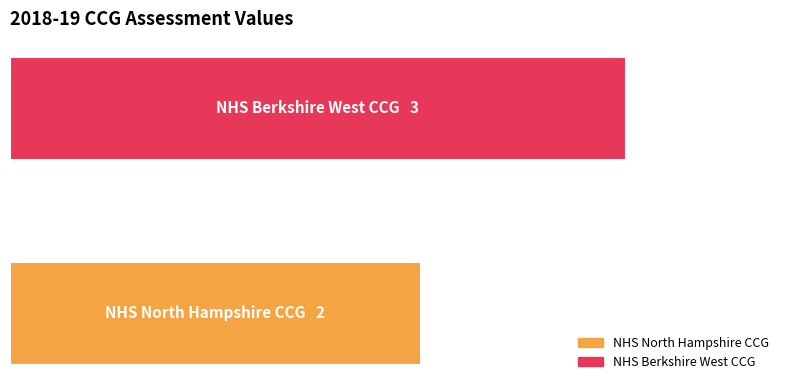

What is the change in value from NHS North Hampshire CCG to NHS Berkshire West CCG?

+1